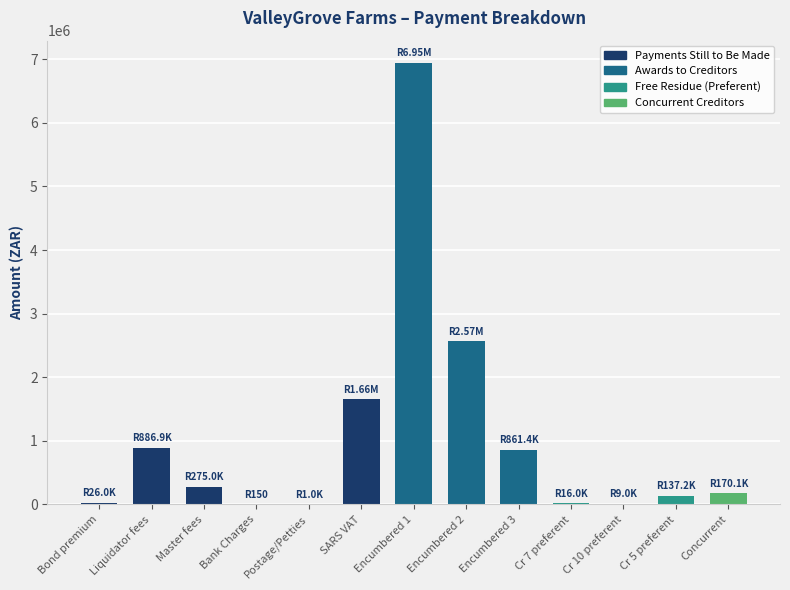

What is the difference between the values at Cr 5 preferent and Postage/Petties?

136156.6